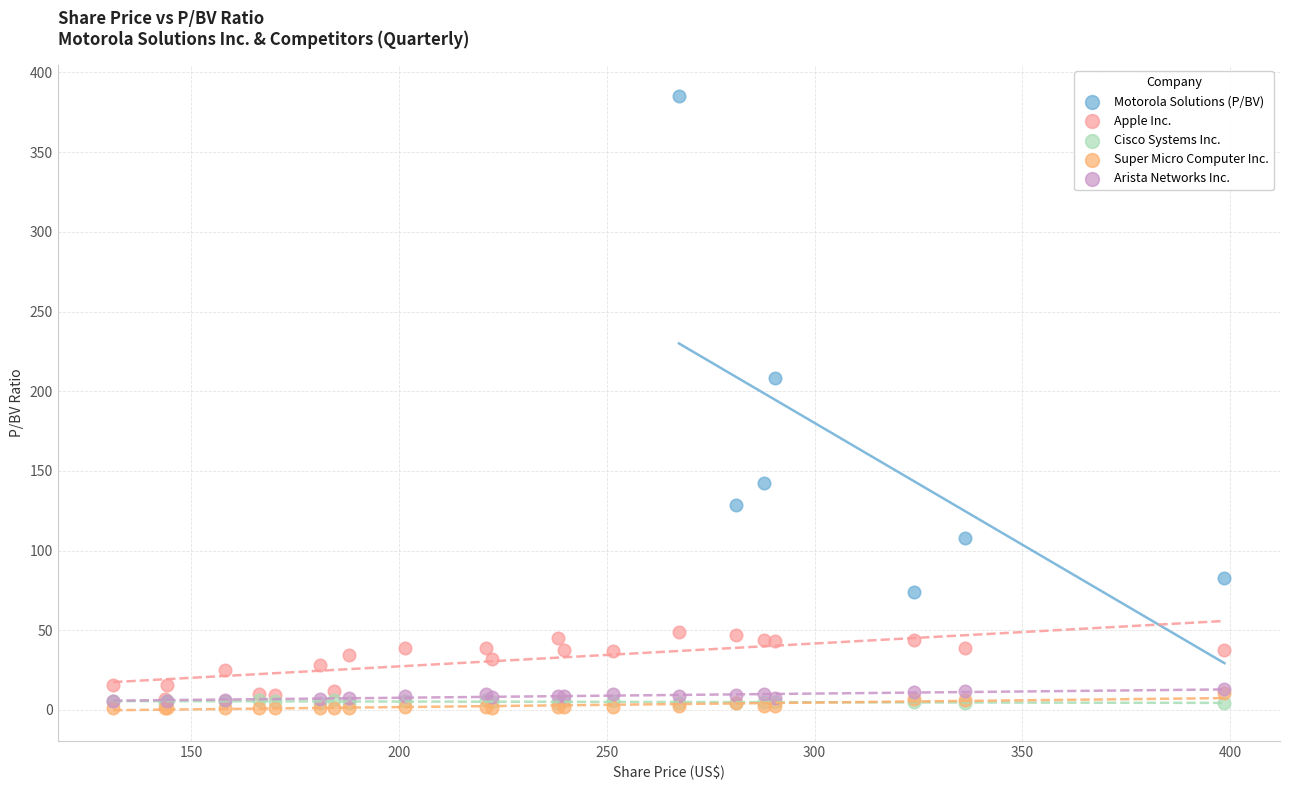

Which series has the widest spread of Y values?

Motorola Solutions (P/BV)